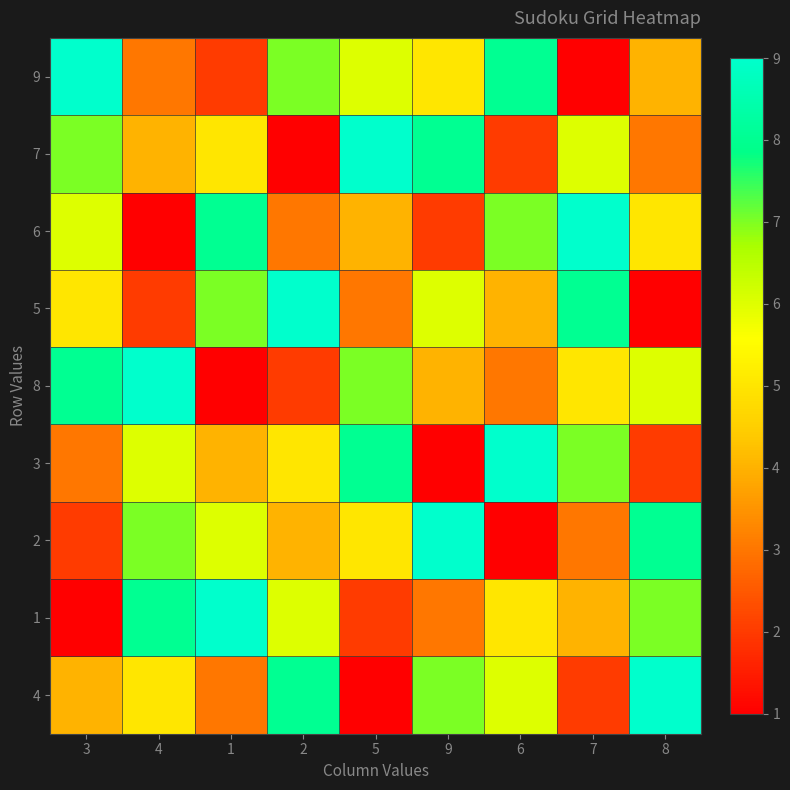

At which category is the sum across all series the highest?

3